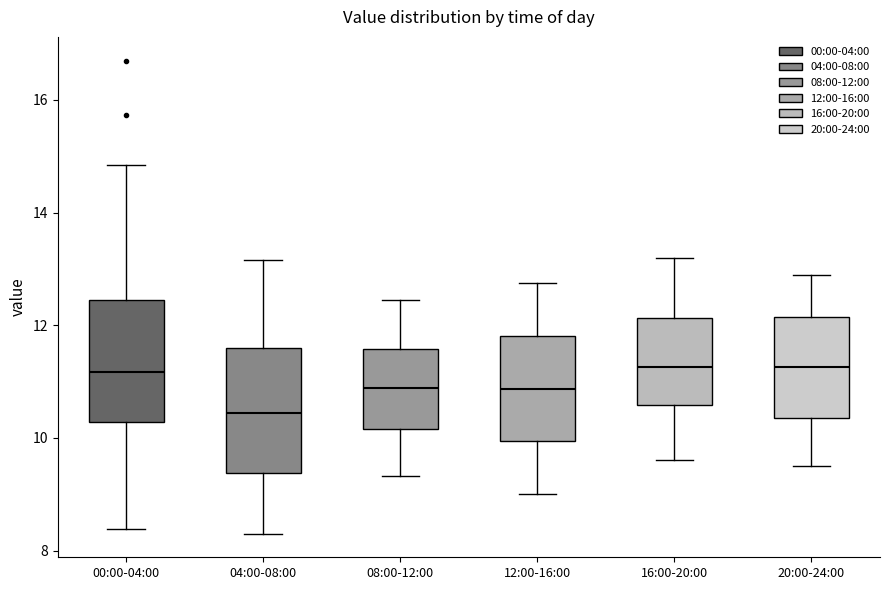

Reading left to right, read every box against the y-axis: the position of its median line, the range the box covers, and the ends of its whiskers. The values are not printed on the chart, so give them approximately, as read against the axis.

00:00-04:00: median 11.2, box 10.2 to 12.4, whiskers 8.4 to 14.8
04:00-08:00: median 10.4, box 9.4 to 11.6, whiskers 8.4 to 13.2
08:00-12:00: median 10.8, box 10.2 to 11.6, whiskers 9.4 to 12.4
12:00-16:00: median 10.8, box 10.0 to 11.8, whiskers 9.0 to 12.8
16:00-20:00: median 11.2, box 10.6 to 12.2, whiskers 9.6 to 13.2
20:00-24:00: median 11.2, box 10.4 to 12.2, whiskers 9.6 to 13.0